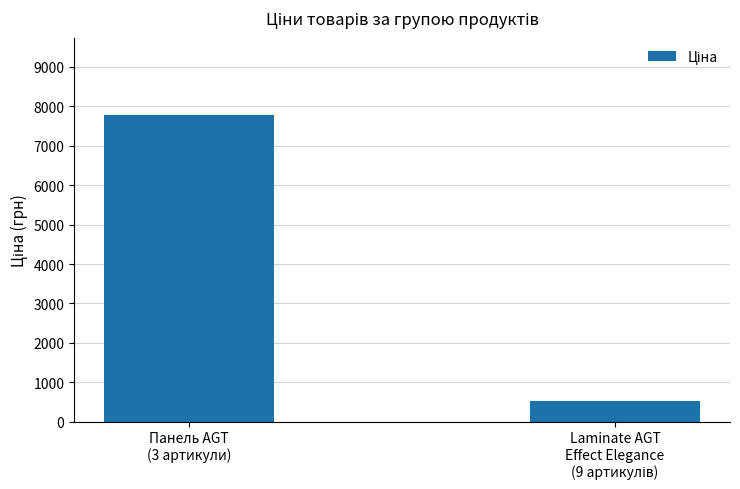

What is the smallest value displayed?

515.8